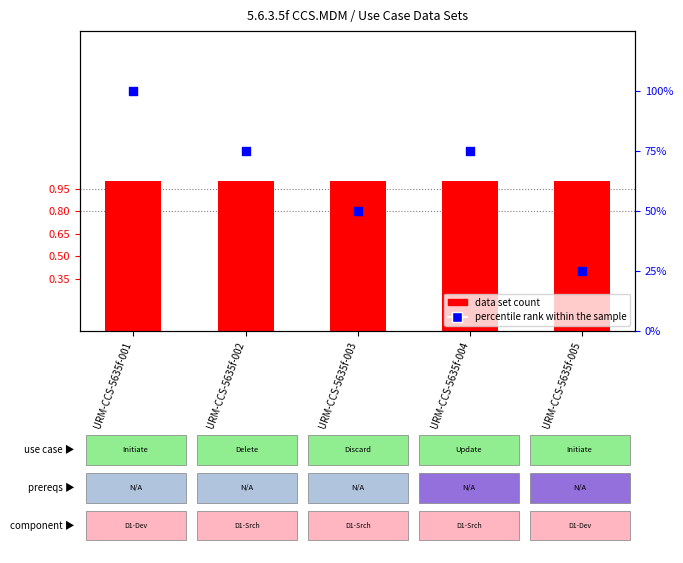

Which series has the largest Y range (max minus min)?

percentile rank within the sample